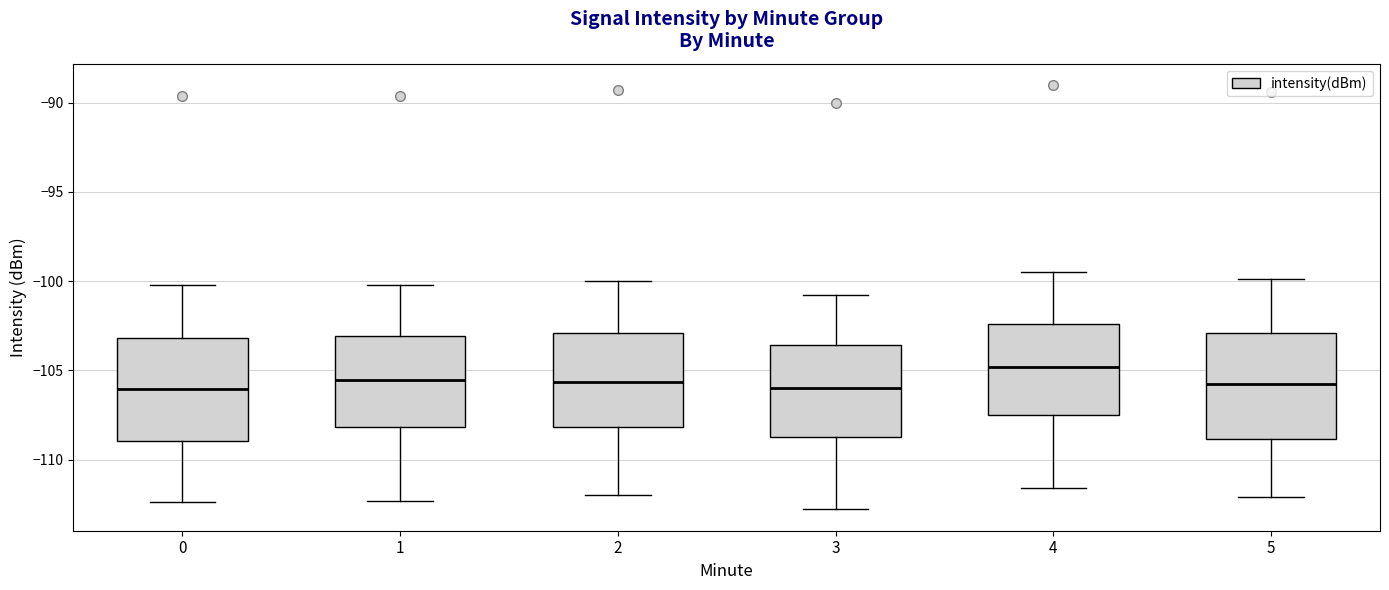

Where is the lower edge of the box at x = 5 on the y-axis? The values are not printed on the chart, so give them approximately, as read against the axis.

-109.0